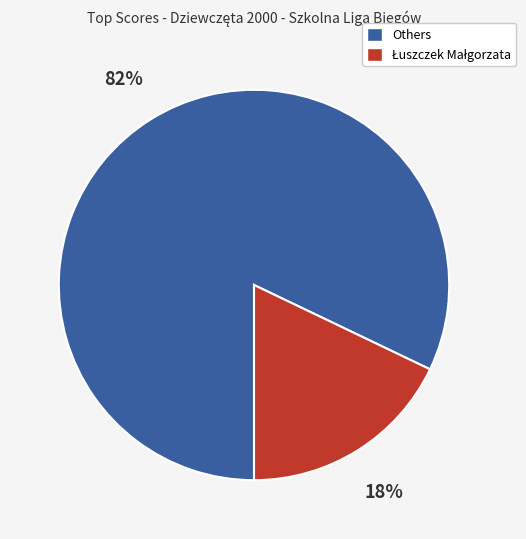

Is there a majority slice in this chart?

Yes